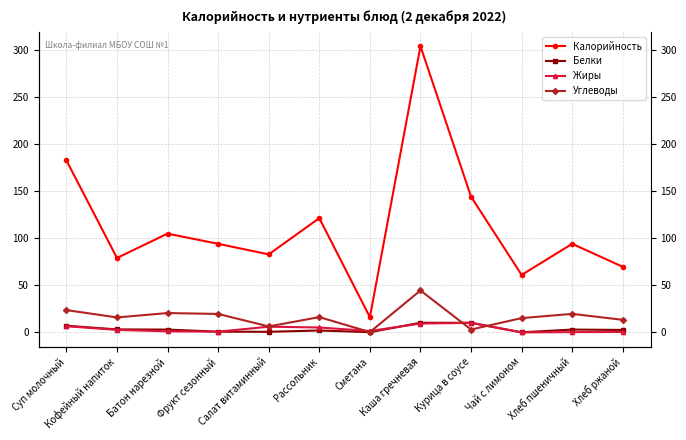

What is the label of the 11th point from the right?

Кофейный напиток